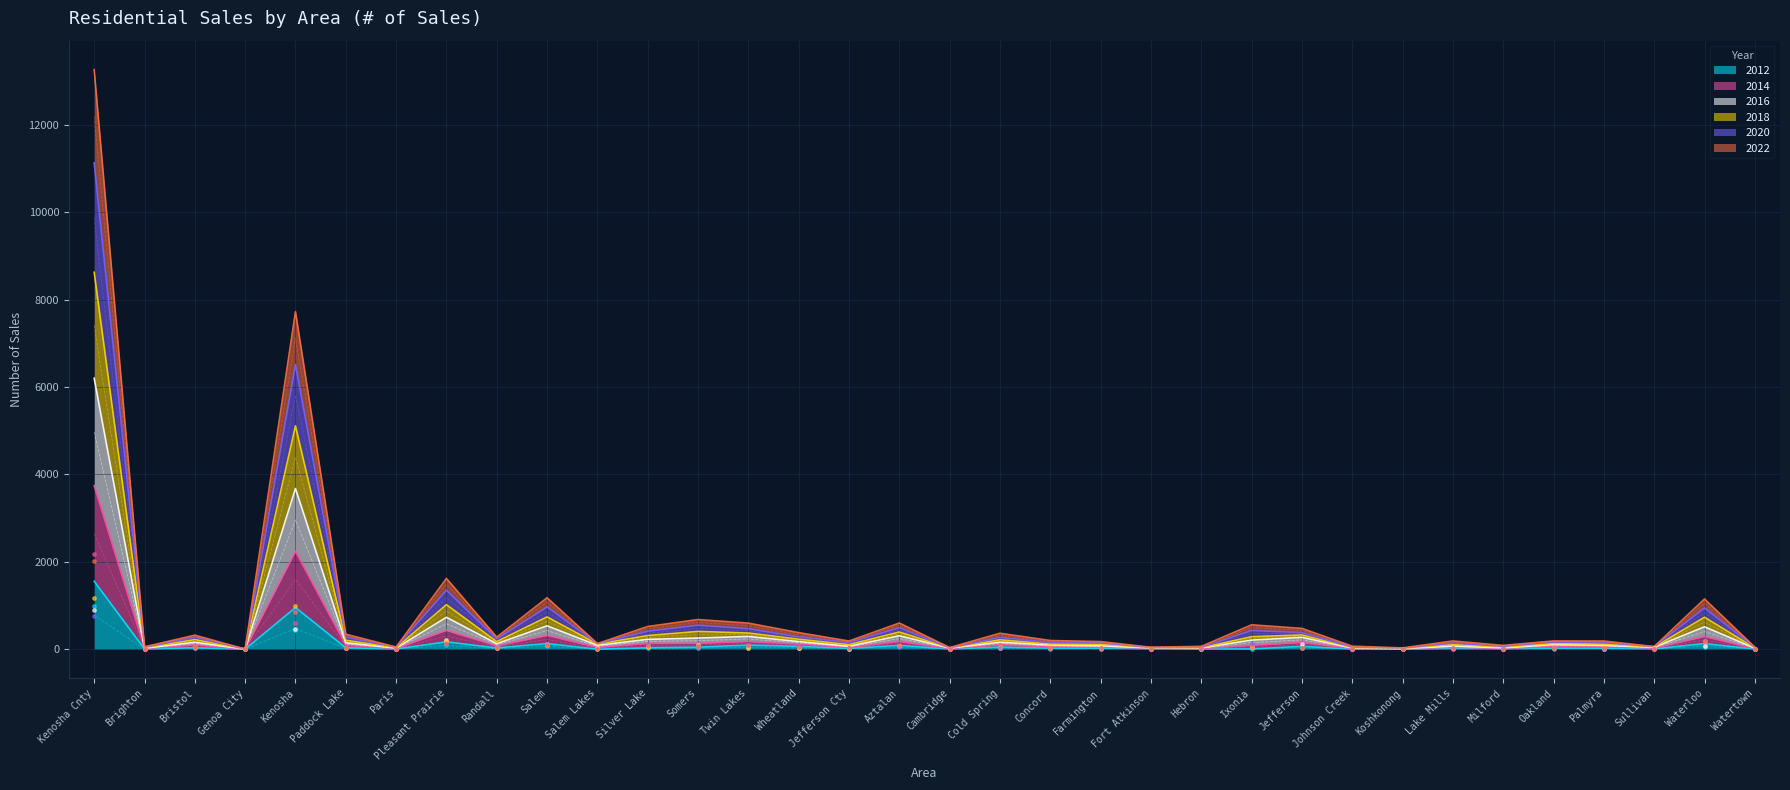

Is the value of 2012 at Kenosha greater than the value of 2016 at Jefferson Cty?

Yes